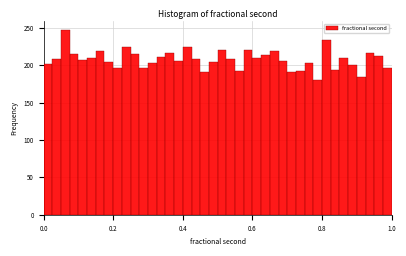

Read against the x-axis, roughly where is the centre of the tallest bar?

0.06